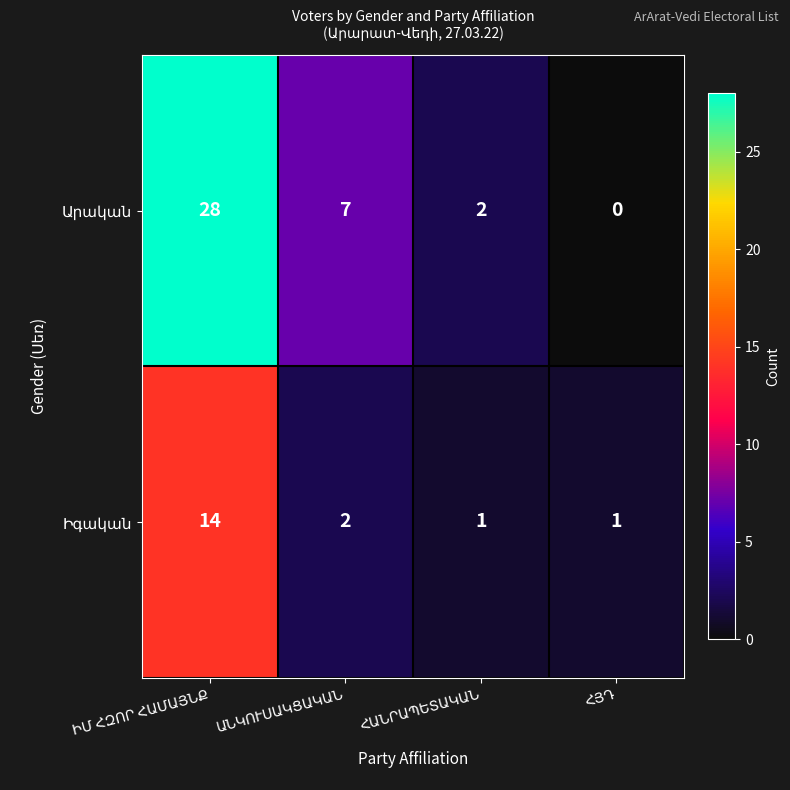

How many series are shown in this chart?

2